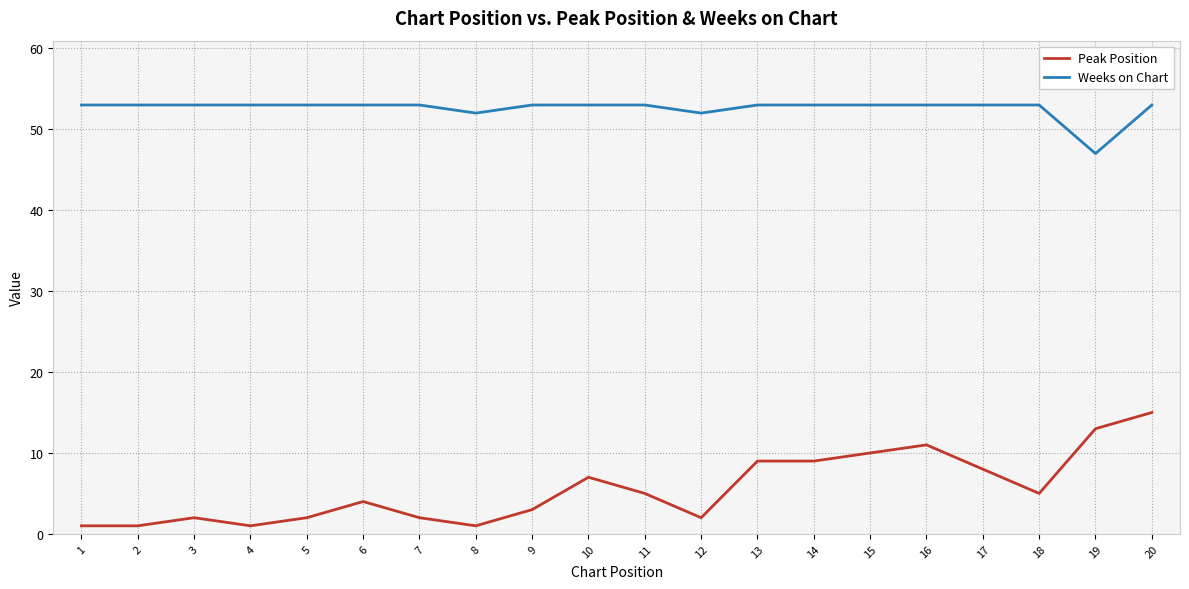

Is it true that Peak Position equals 15 at 20?

True